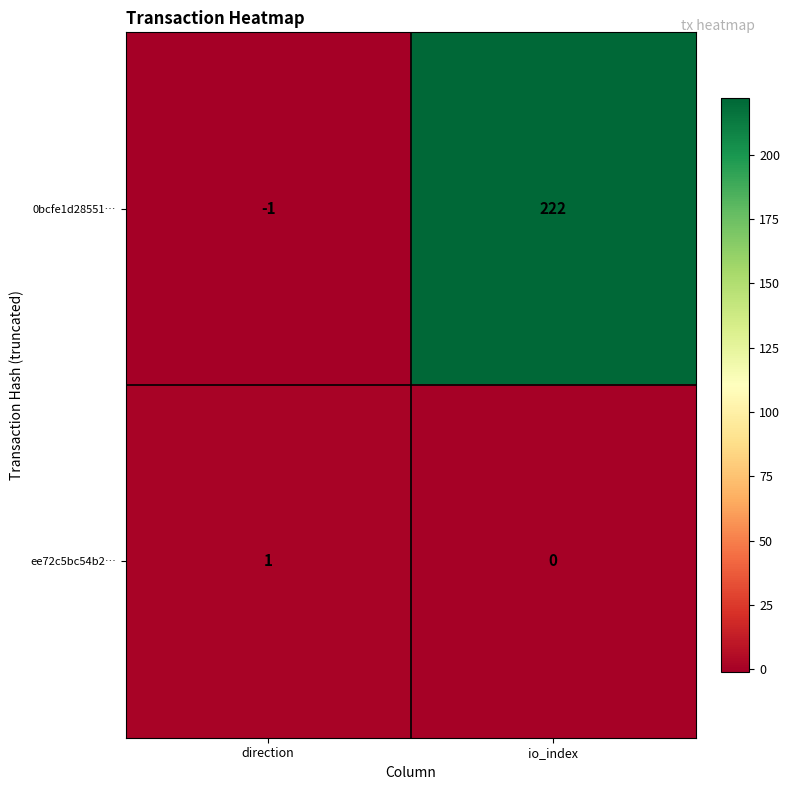

What is the spread (max minus min) of values at io_index?

222